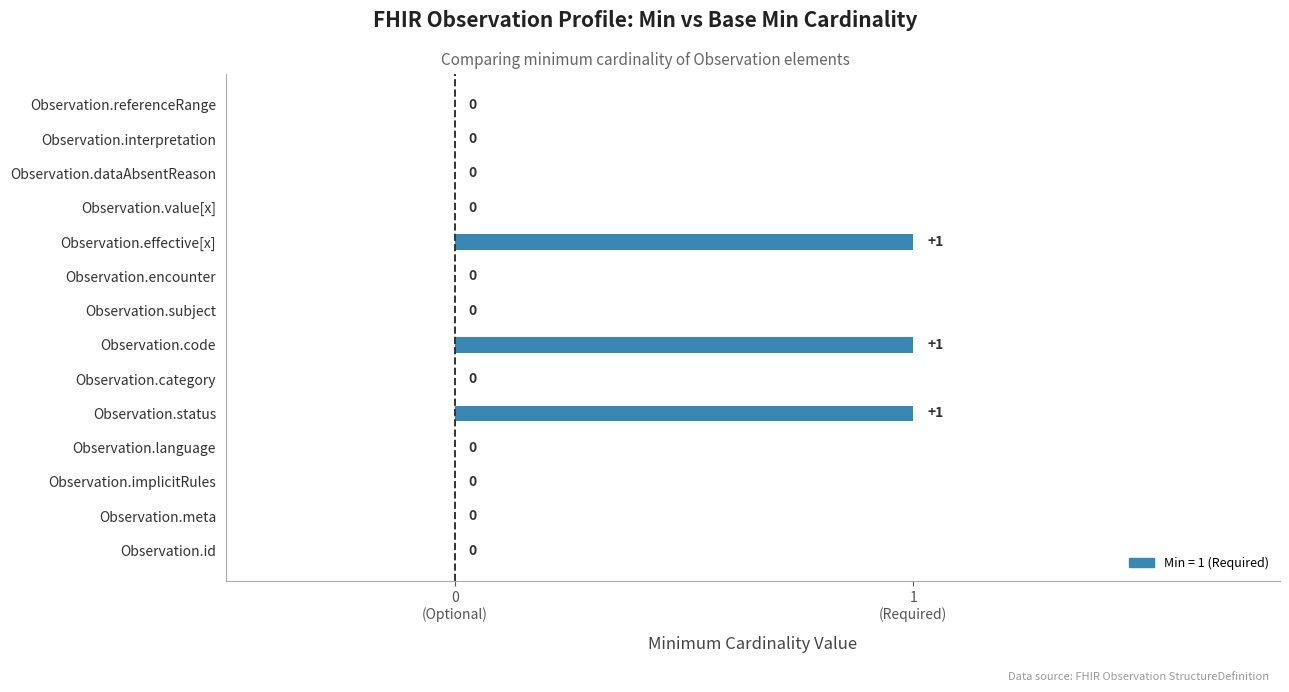

Are the bars horizontal?

Yes